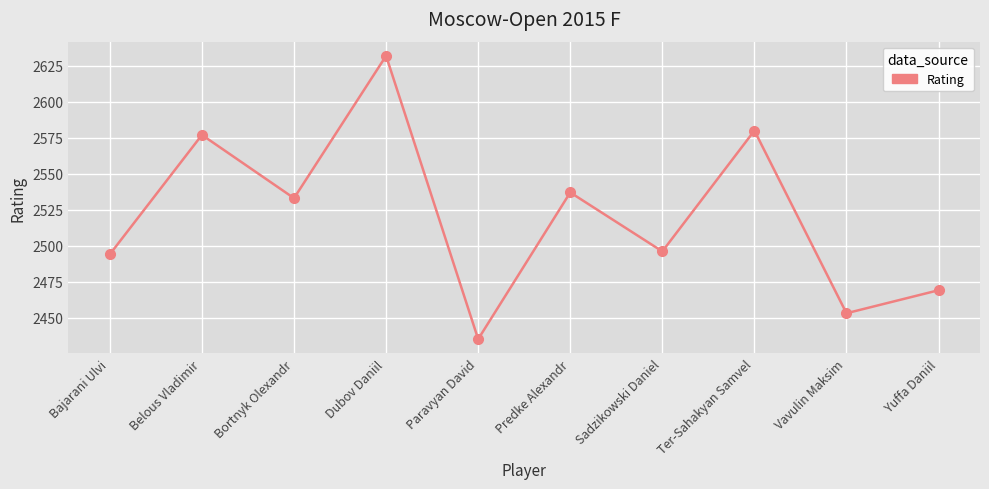

At which label does the data first exceed 2533?

Belous Vladimir